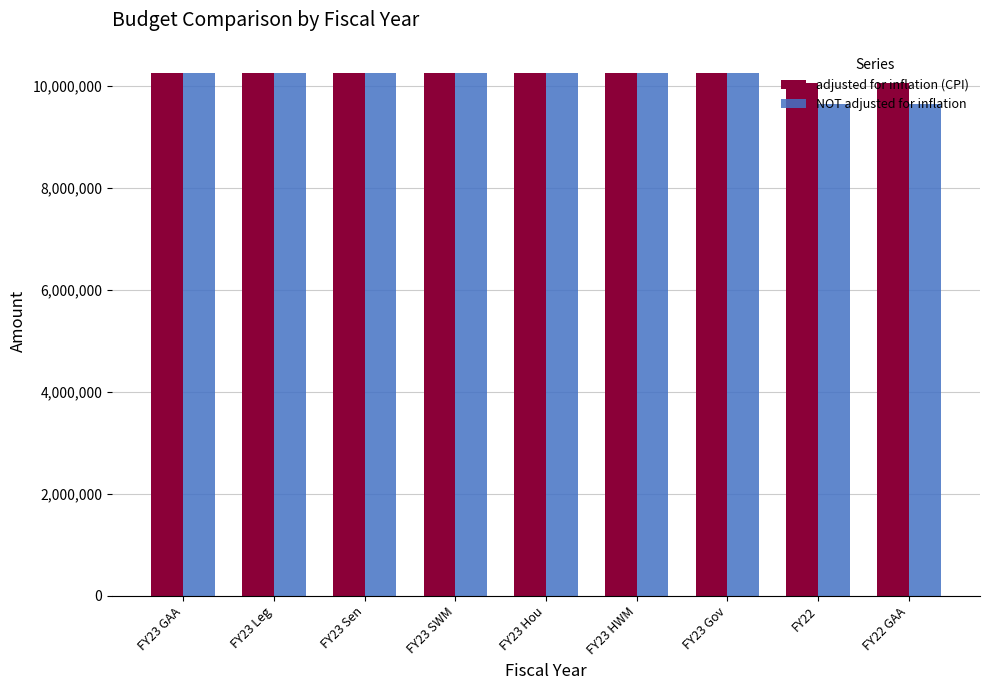

What is the total value across all series at FY23 Leg?

20507596